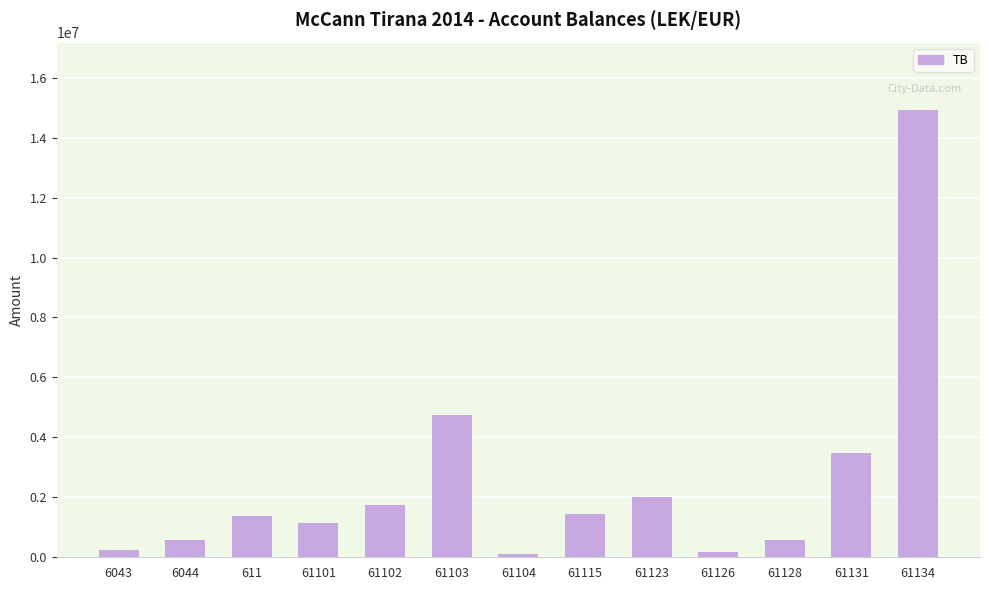

Count the number of data series in this chart.

1